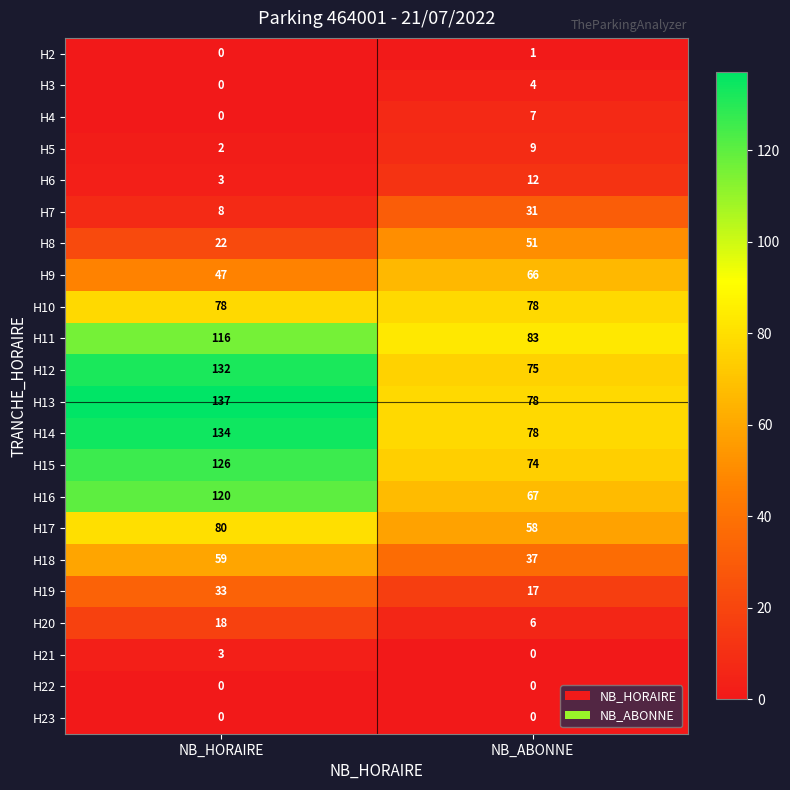

What is the difference between the maximum and minimum values in the H19 series?

16